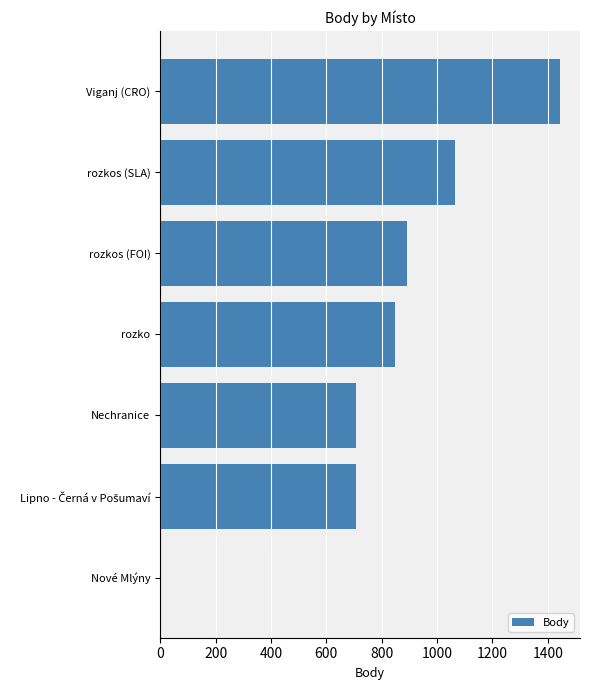

The chart shows a value of 473 at Nechranice. True or false?

False